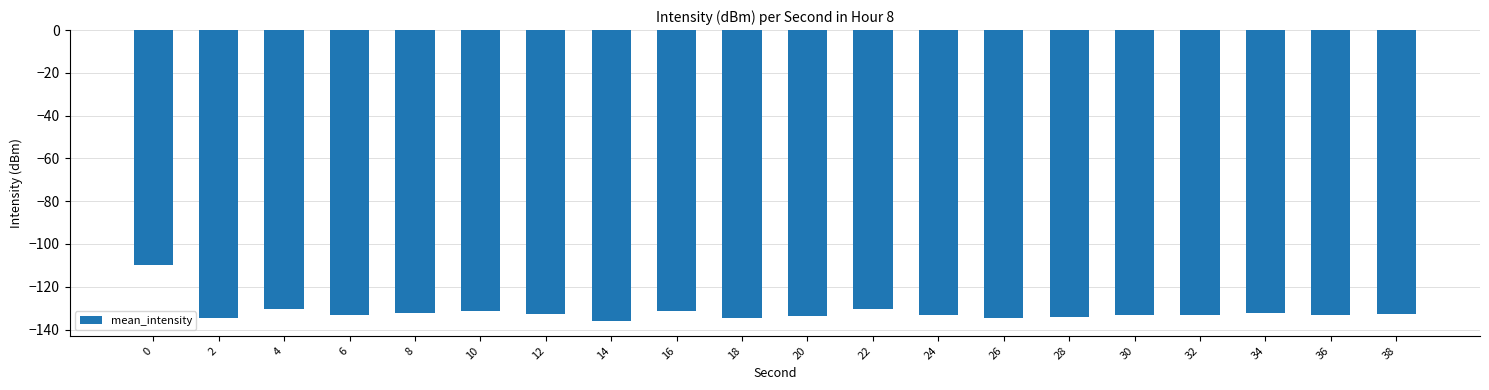

What is the greatest value displayed?

-109.7